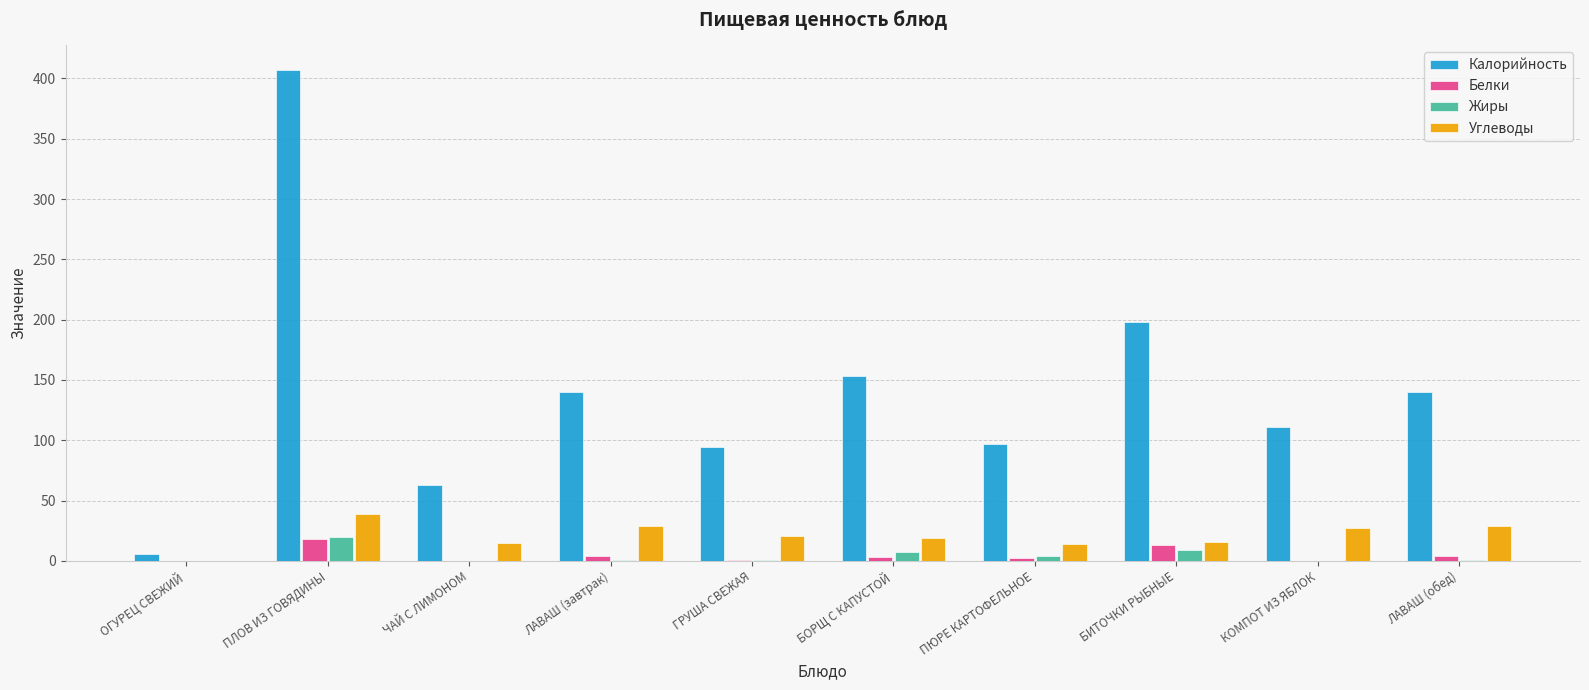

What is the greatest value displayed?

407